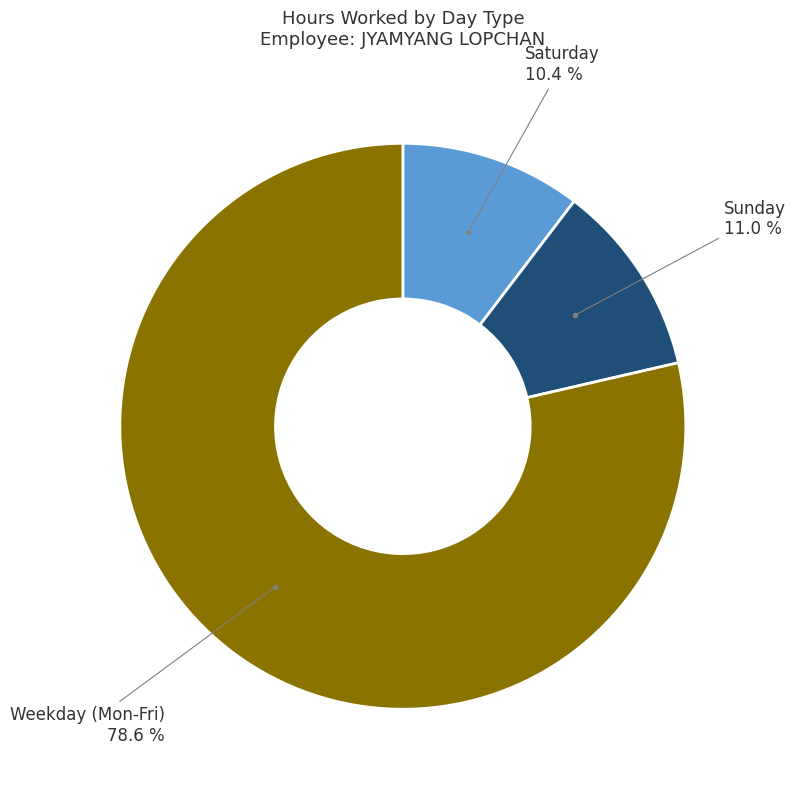

Is there a majority slice in this chart?

Yes